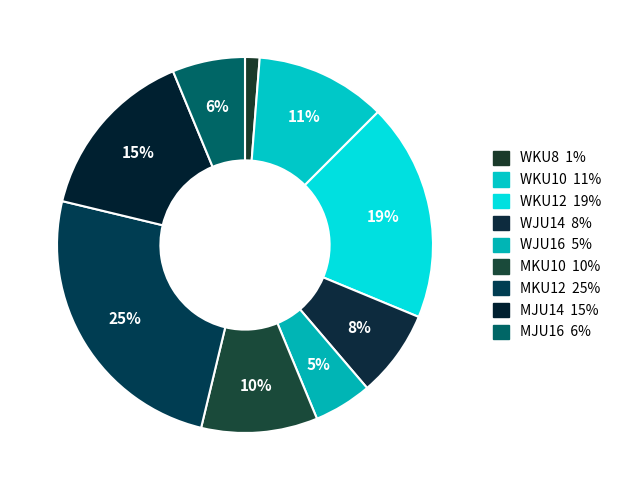

How many segments does this pie chart have?

9